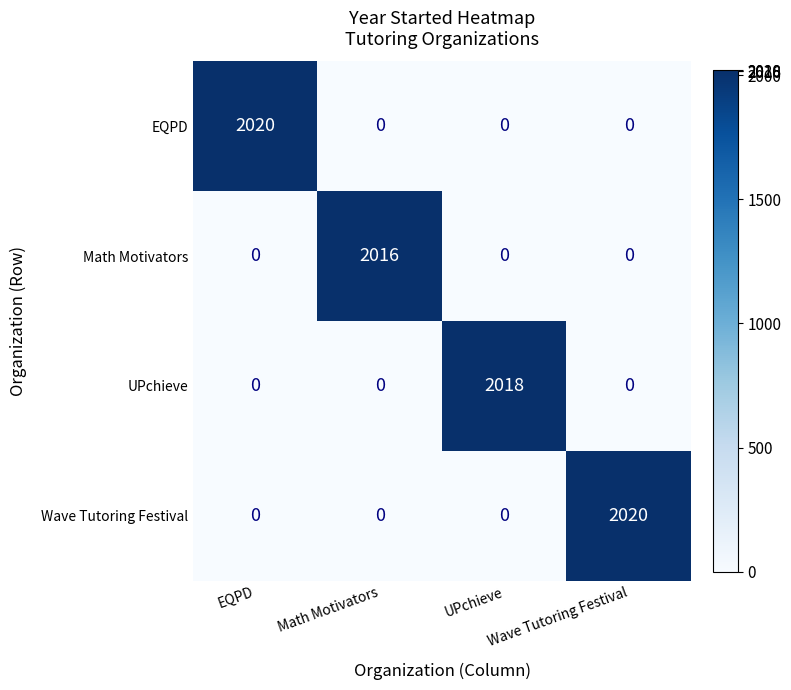

At how many categories does at least one series exceed 1411?

4